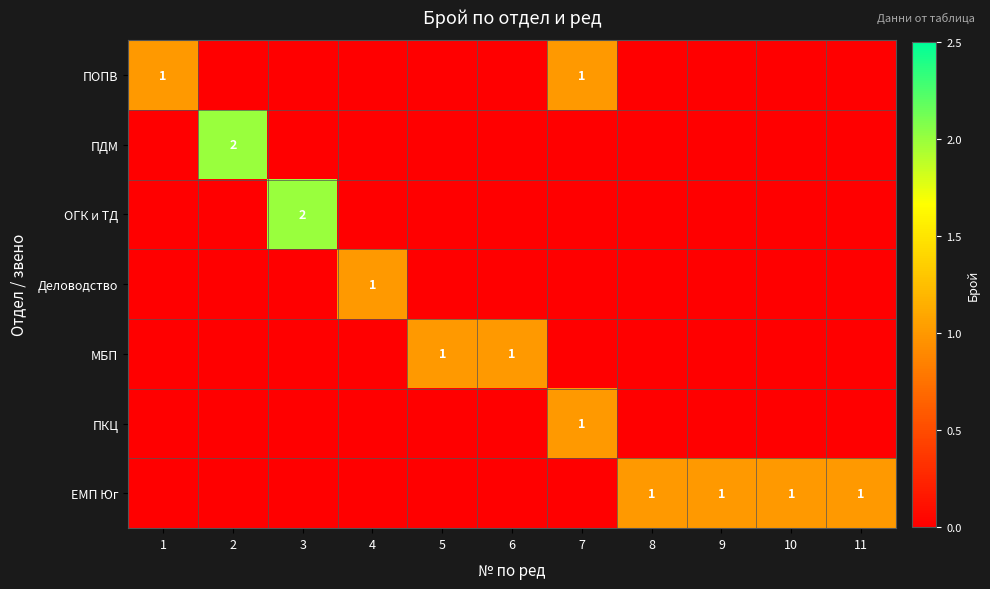

Is the value of ПОПВ at 1 greater than the value of ОГК и ТД at 3?

No